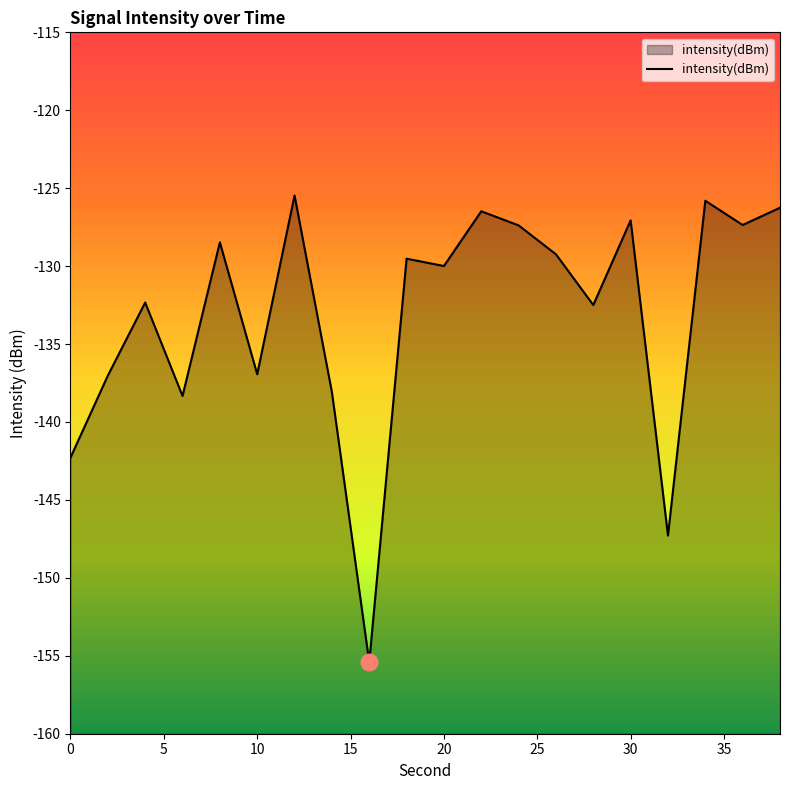

What is the maximum value shown in the chart?

-125.5